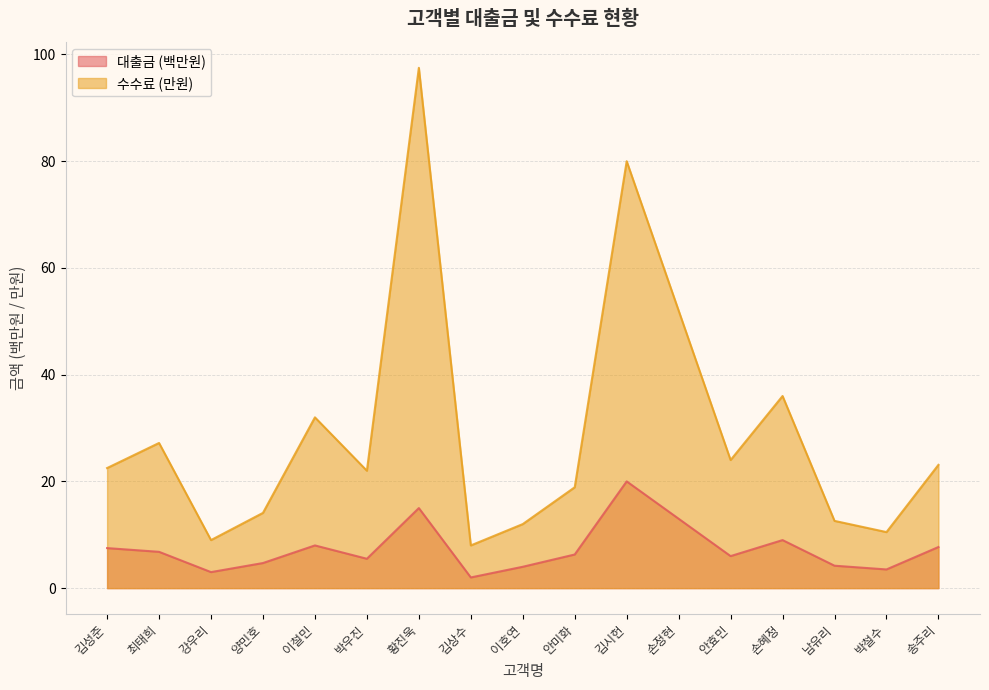

Reading left to right, what are all the values shown in this chart?

대출금: 김성준=7.5	최태희=6.8	강우리=3.0	양민호=4.7	이철민=8.0	박우진=5.5	황진욱=15.0	김상수=2.0	이호연=4.0	안미화=6.3	김시헌=20.0	손정현=13.0	안효민=6.0	손혜정=9.0	남유리=4.2	박철수=3.5	송주리=7.7
수수료: 김성준=22.5	최태희=27.2	강우리=9.0	양민호=14.1	이철민=32.0	박우진=22.0	황진욱=97.5	김상수=8.0	이호연=12.0	안미화=18.9	김시헌=80.0	손정현=52.0	안효민=24.0	손혜정=36.0	남유리=12.6	박철수=10.5	송주리=23.1